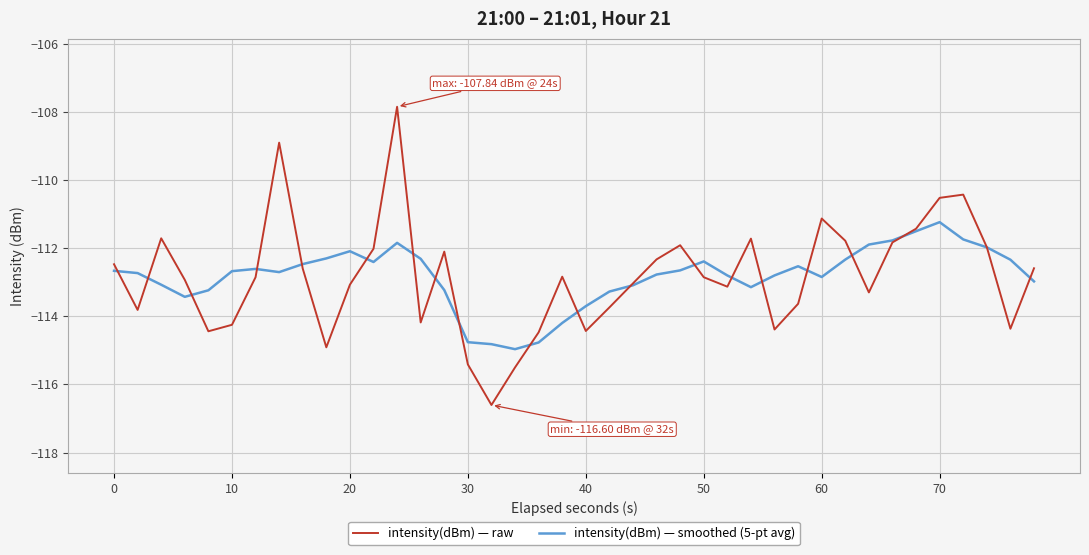

Rank the series by their maximum value, from lowest to highest.

intensity(dBm) — smoothed (5-pt avg), intensity(dBm) — raw